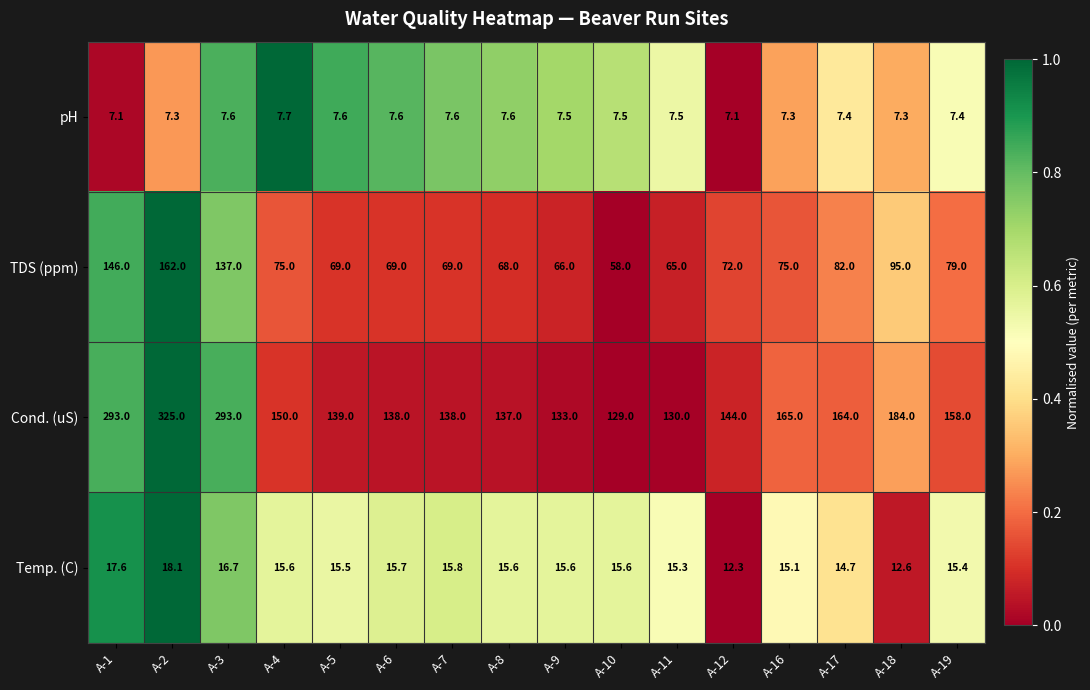

Which series has the widest spread of values?

Cond. (uS)